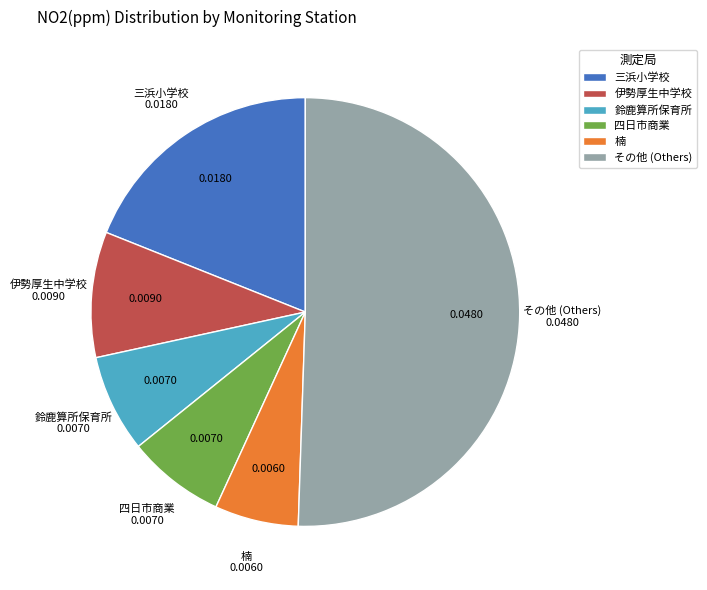

Count the number of slices in the pie.

6